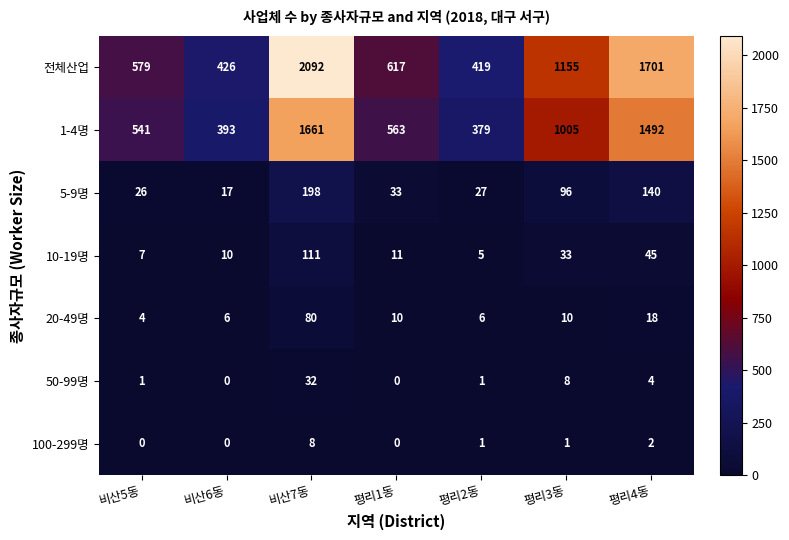

What is the highest value of the 20-49명 series?

80